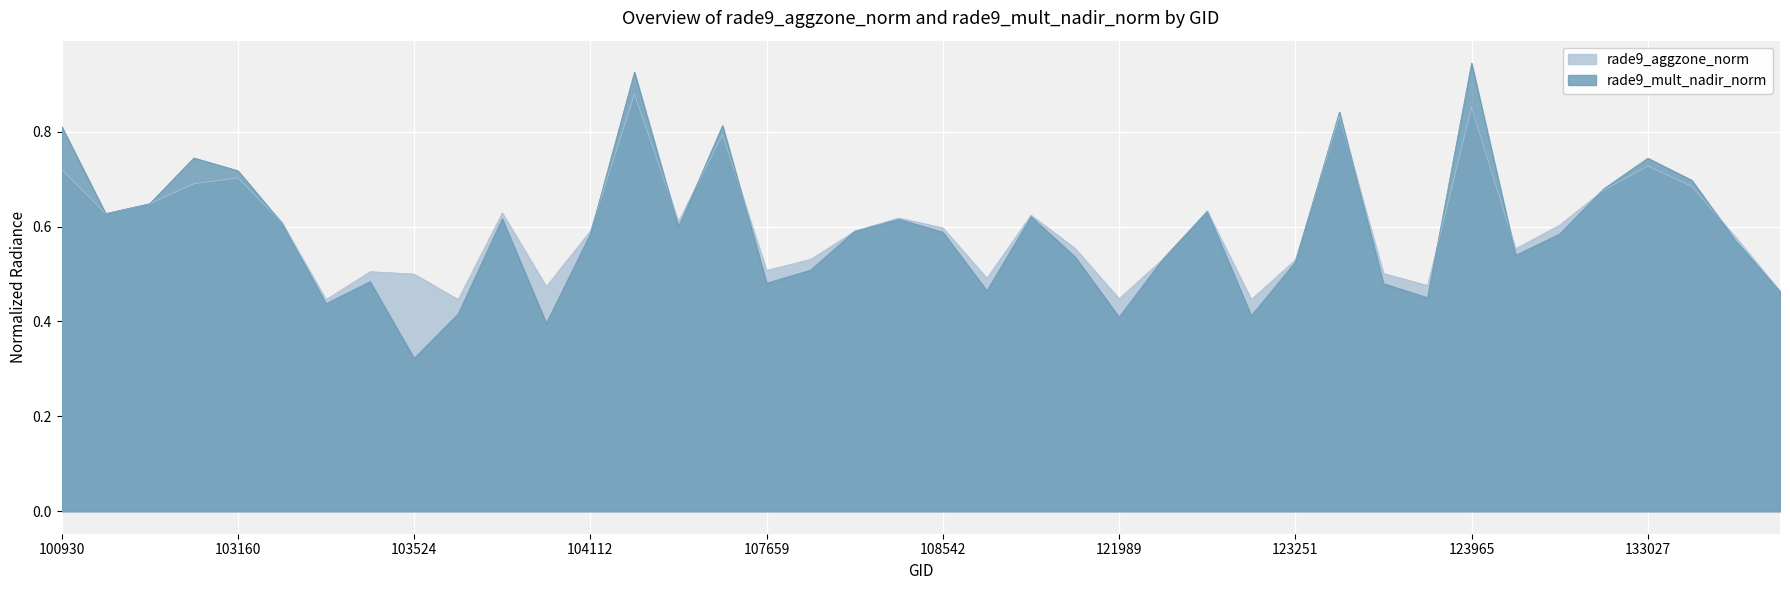

Which has a higher value, 131947 or 102792?

102792